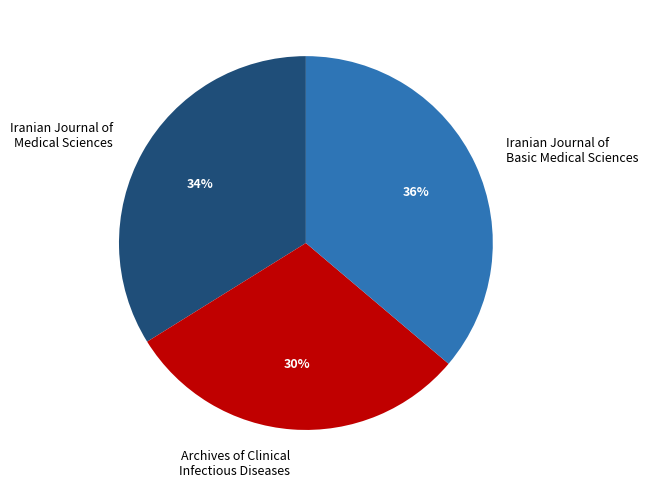

Which category has the smallest portion of the pie?

Archives of Clinical Infectious Diseases